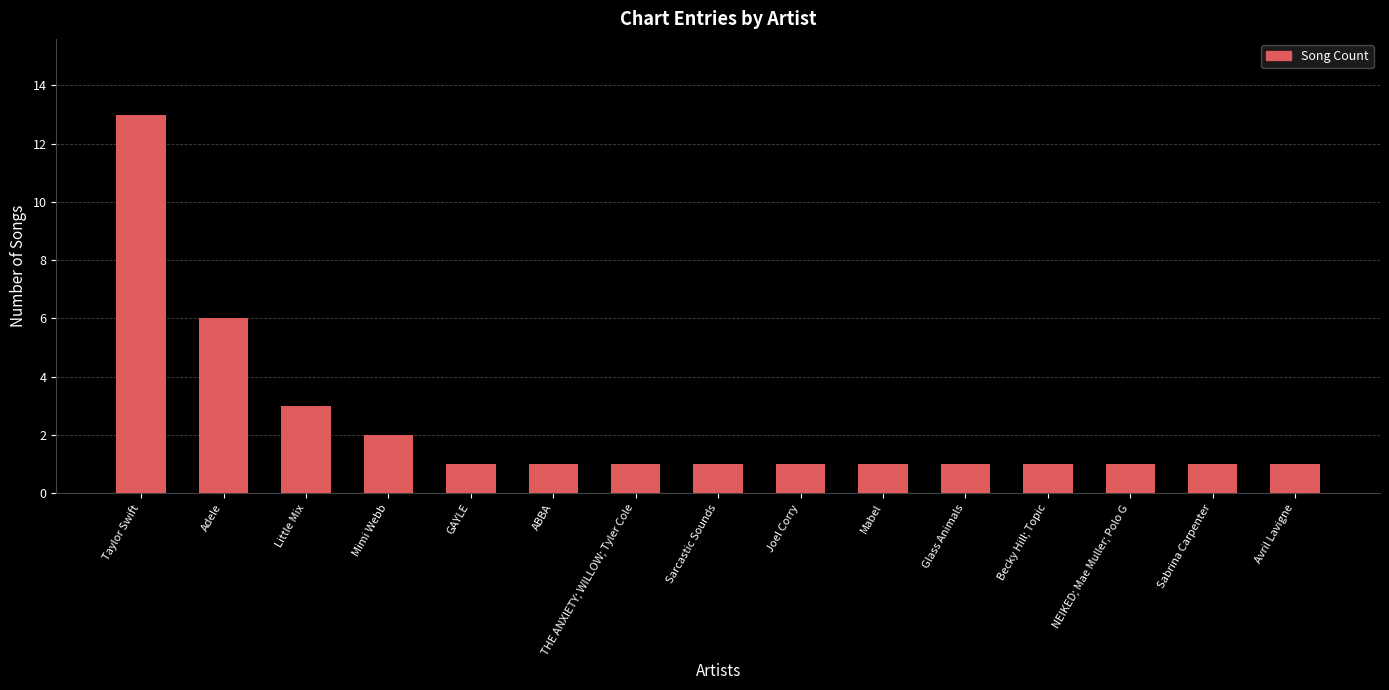

What is the maximum value shown in the chart?

13